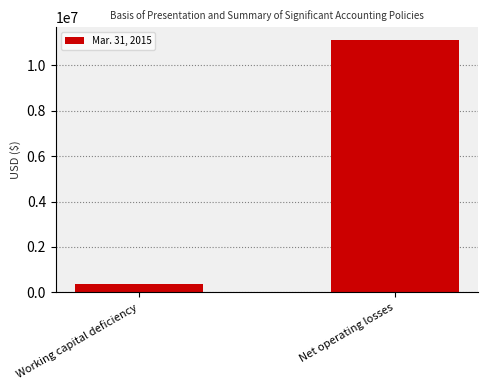

True or false: the data shows 11124972 at Net operating losses.

True